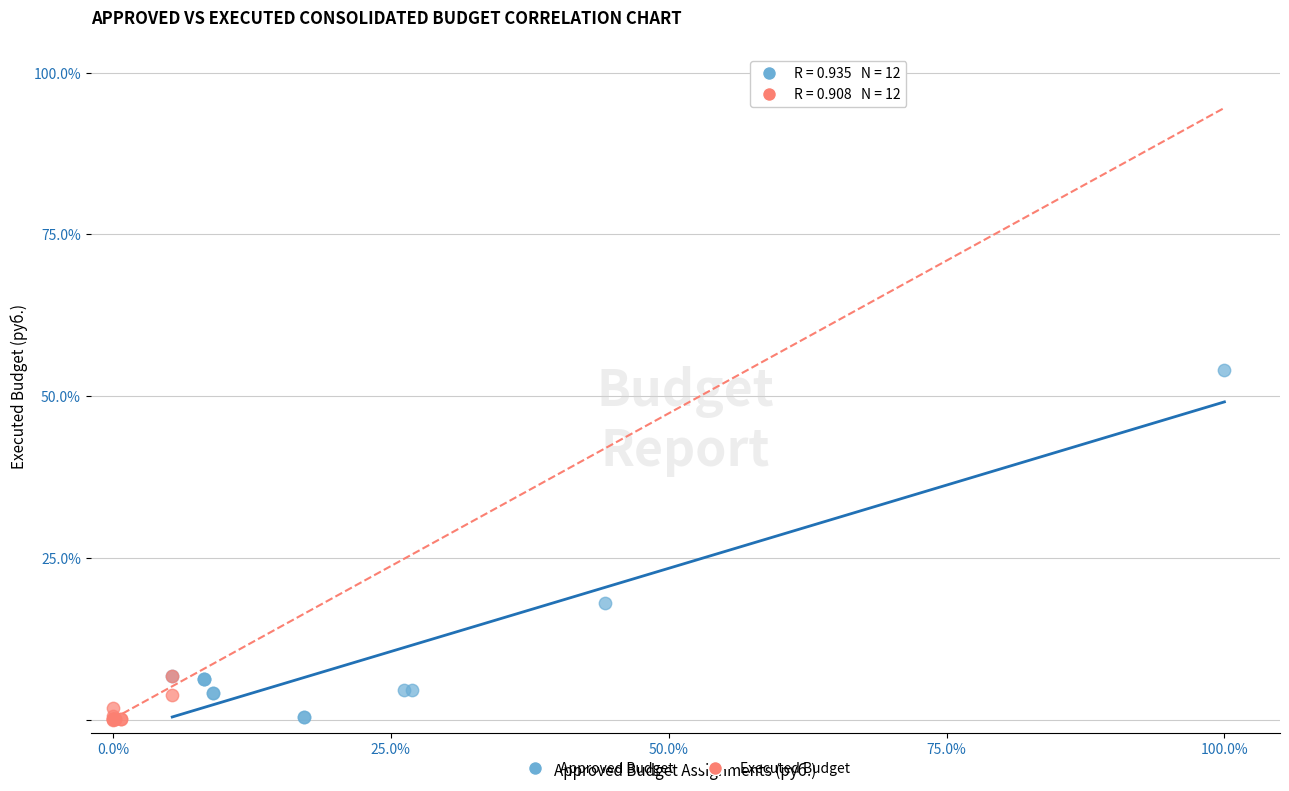

What are all the series names shown in the legend?

Approved Budget, Executed Budget